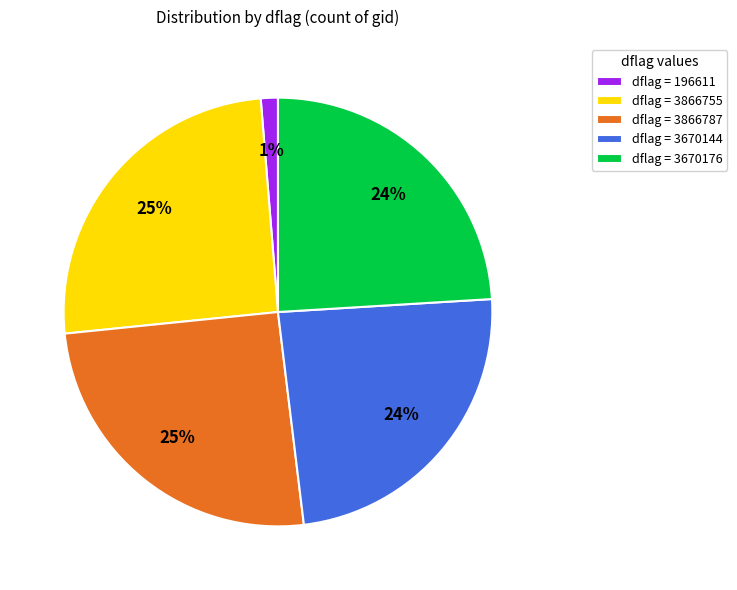

Approximately how many times larger is the value at dflag = 3866787 compared to dflag = 3866755?

1.0